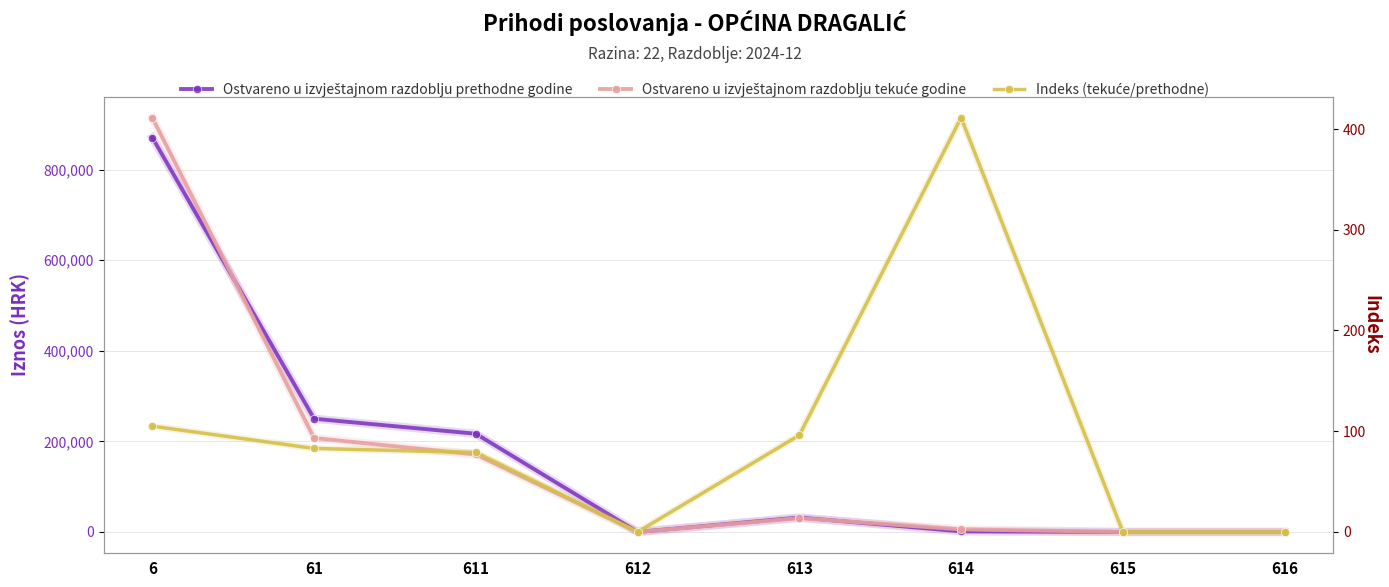

True or false: Indeks (tekuće/prethodne) and Ostvareno u izvještajnom razdoblju tekuće godine cross at least once.

False